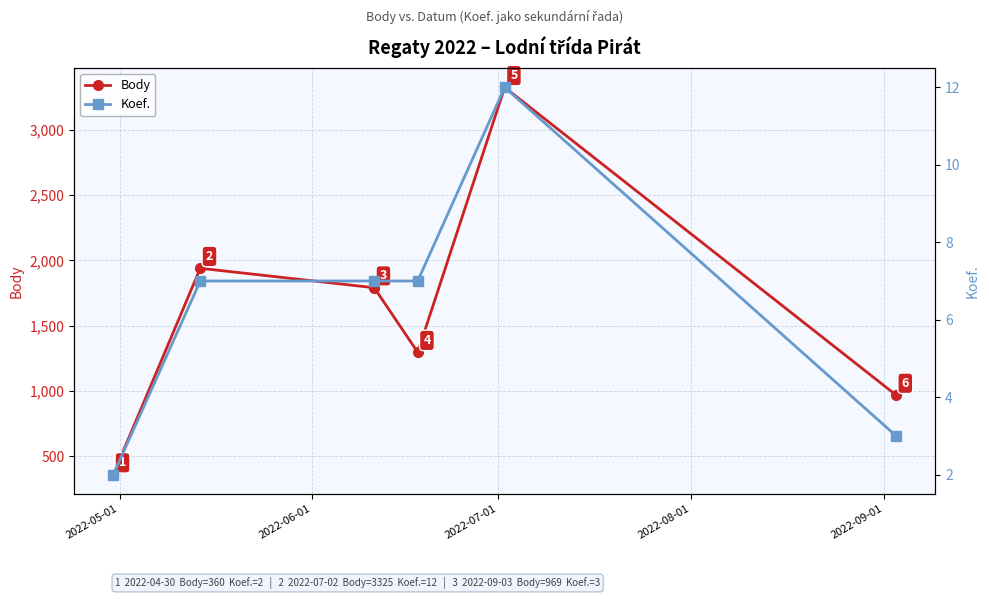

Count the number of categories in the chart.

6